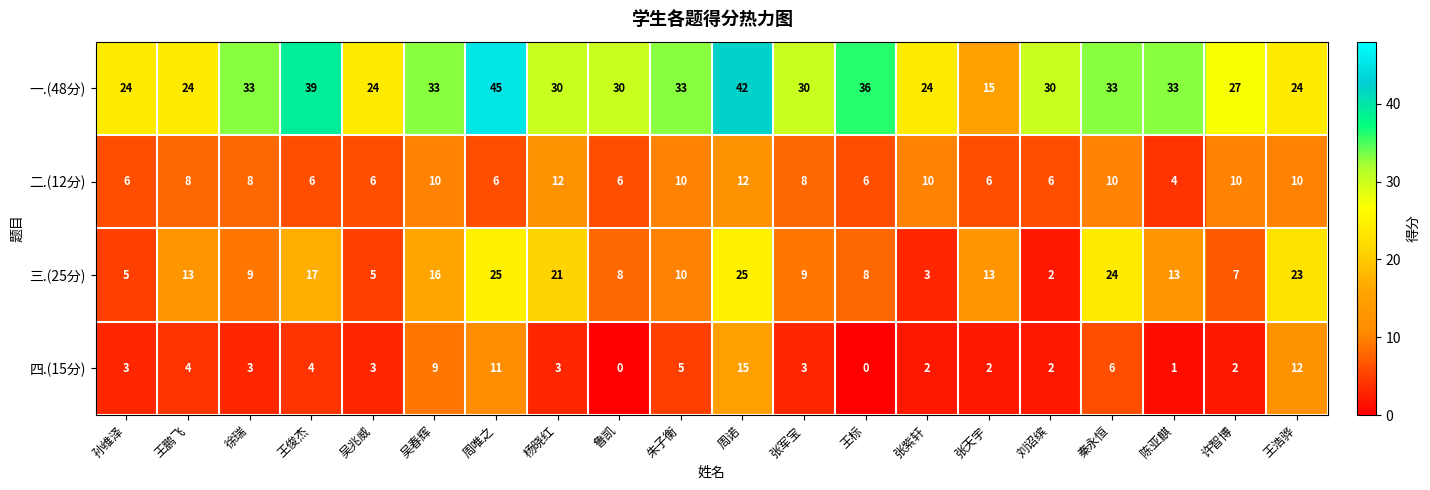

Rank the series at 徐瑞 from highest to lowest value.

一.(48分), 三.(25分), 二.(12分), 四.(15分)